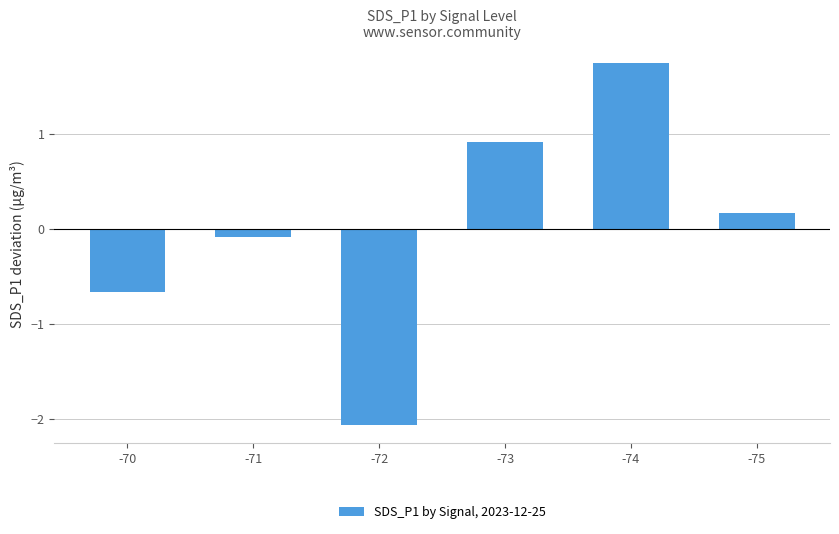

What is the difference between the values at -73 and -70?

1.6